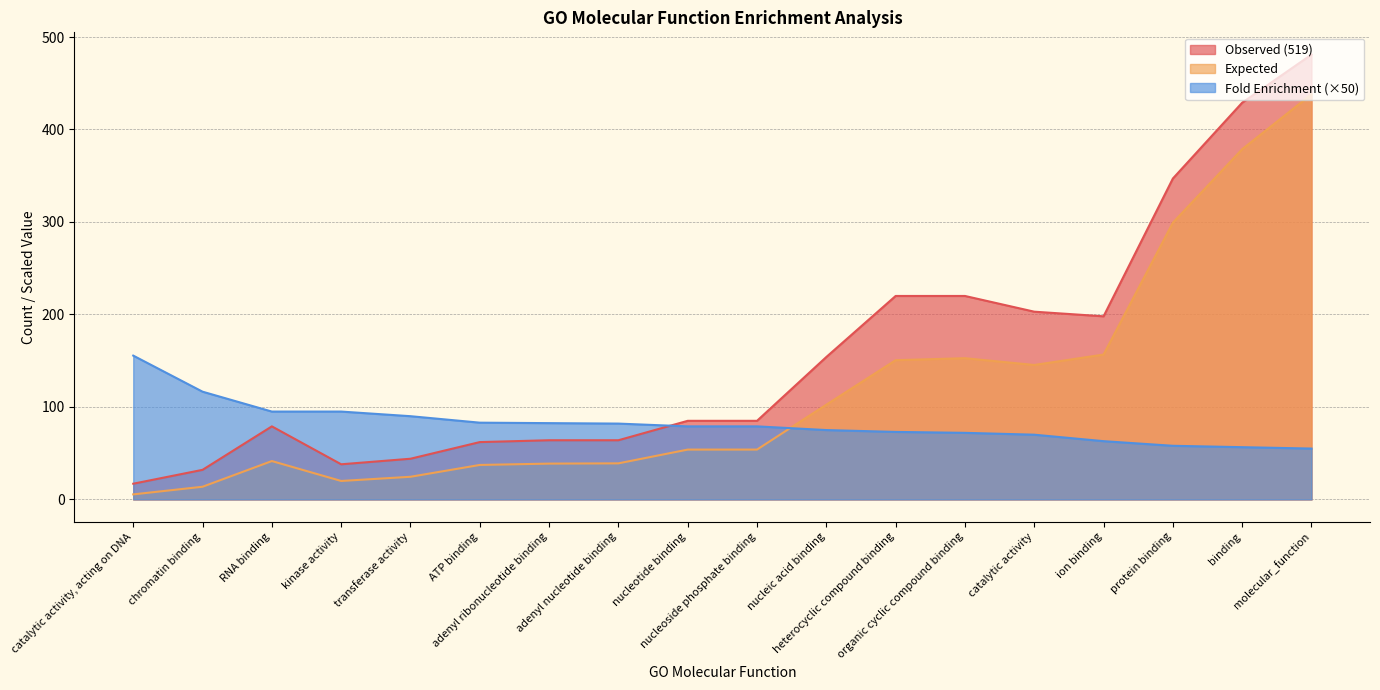

What is the sum of all Observed (519) values?

2822.0